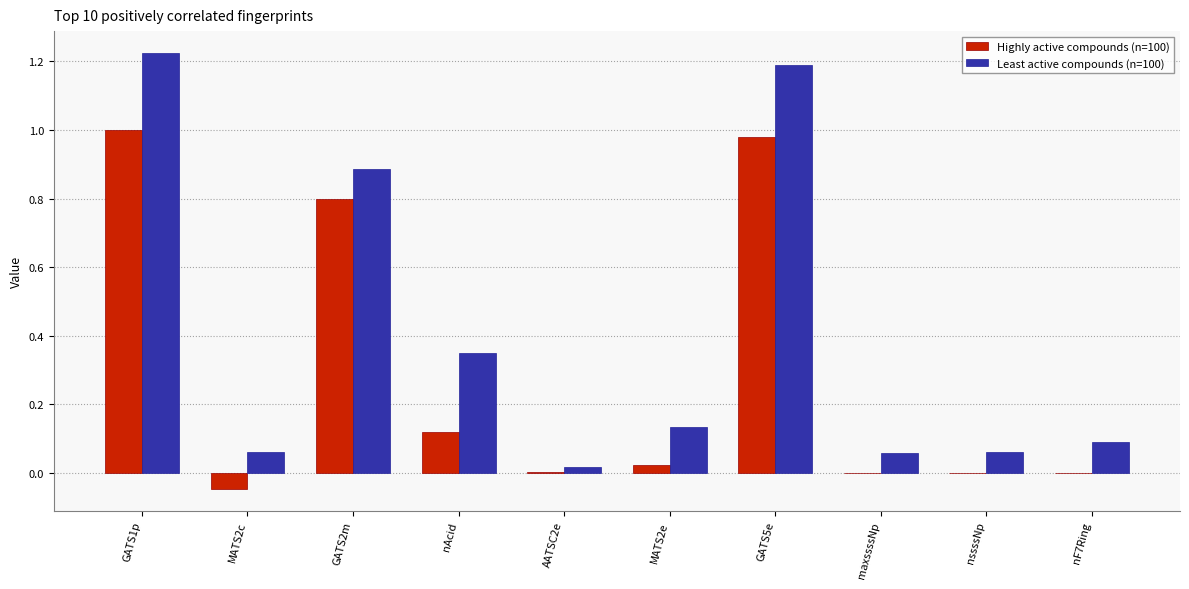

What are all the series names shown in the legend?

Highly active compounds (n=100), Least active compounds (n=100)